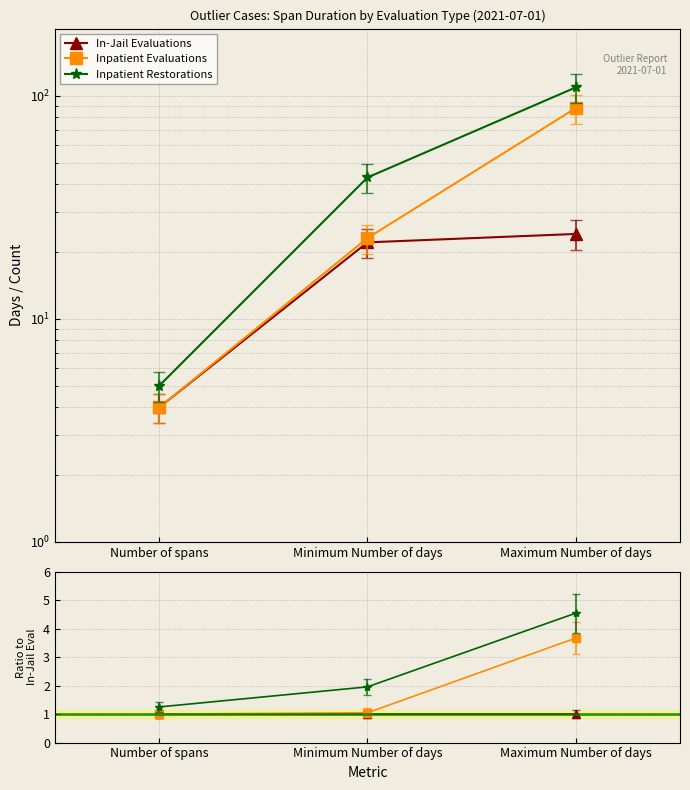

Is the value of Inpatient Evaluations at Maximum Number of days greater than the value of Inpatient Restorations at Minimum Number of days?

Yes